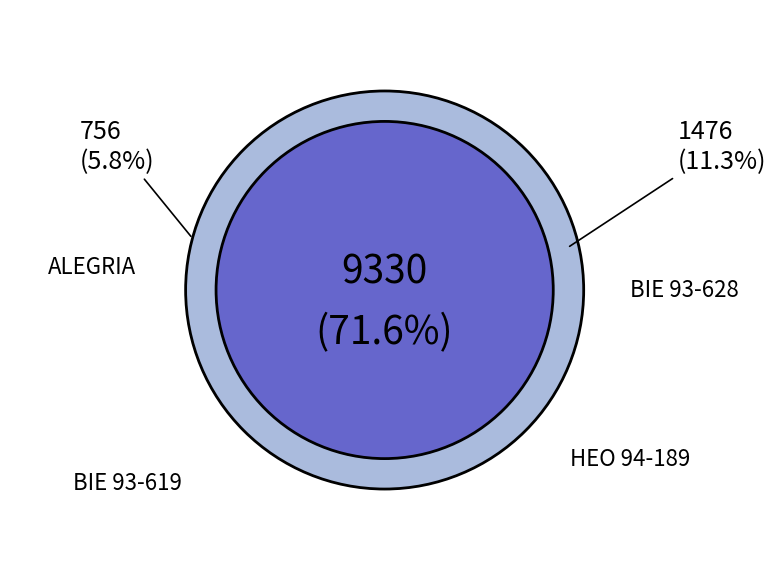

Which category has the smallest portion of the pie?

ALEGRIA